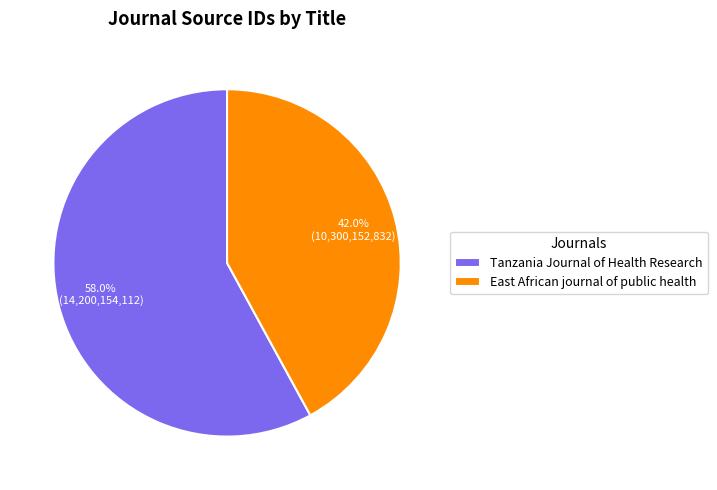

Combined, what portion of the pie is Tanzania Journal of Health Research and East African journal of public health?

100.0%